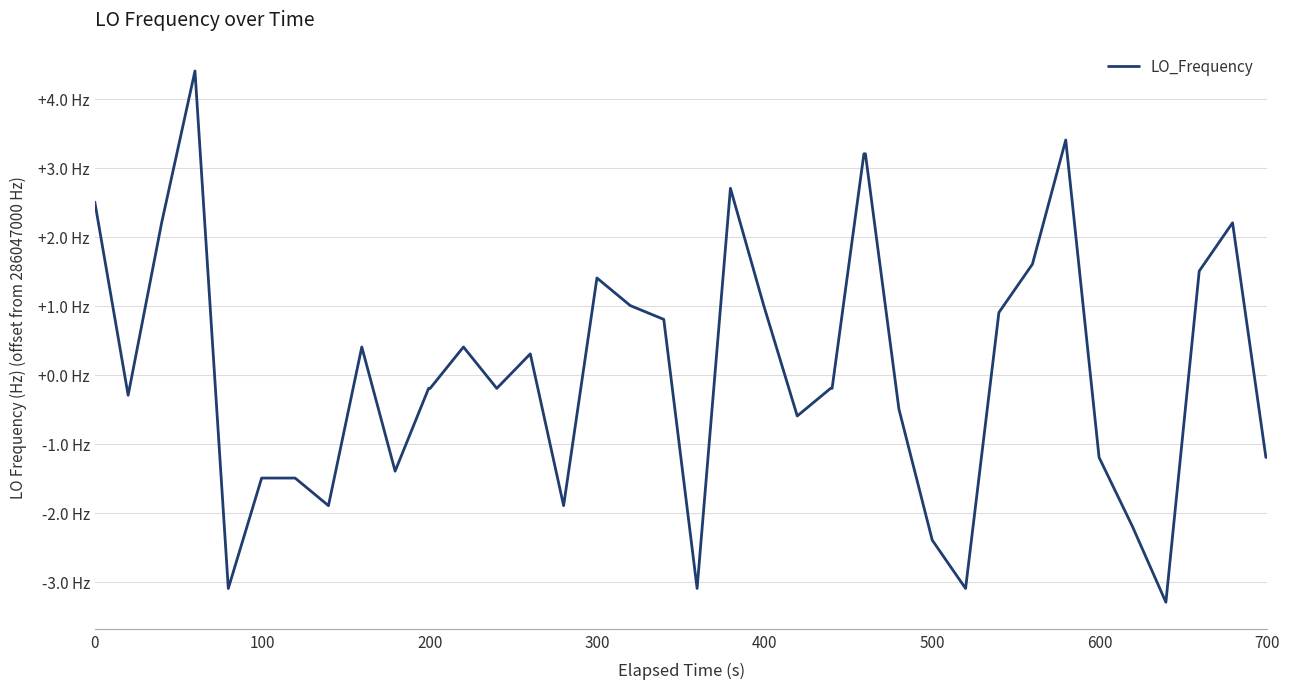

Does the chart have visible grid lines?

Yes